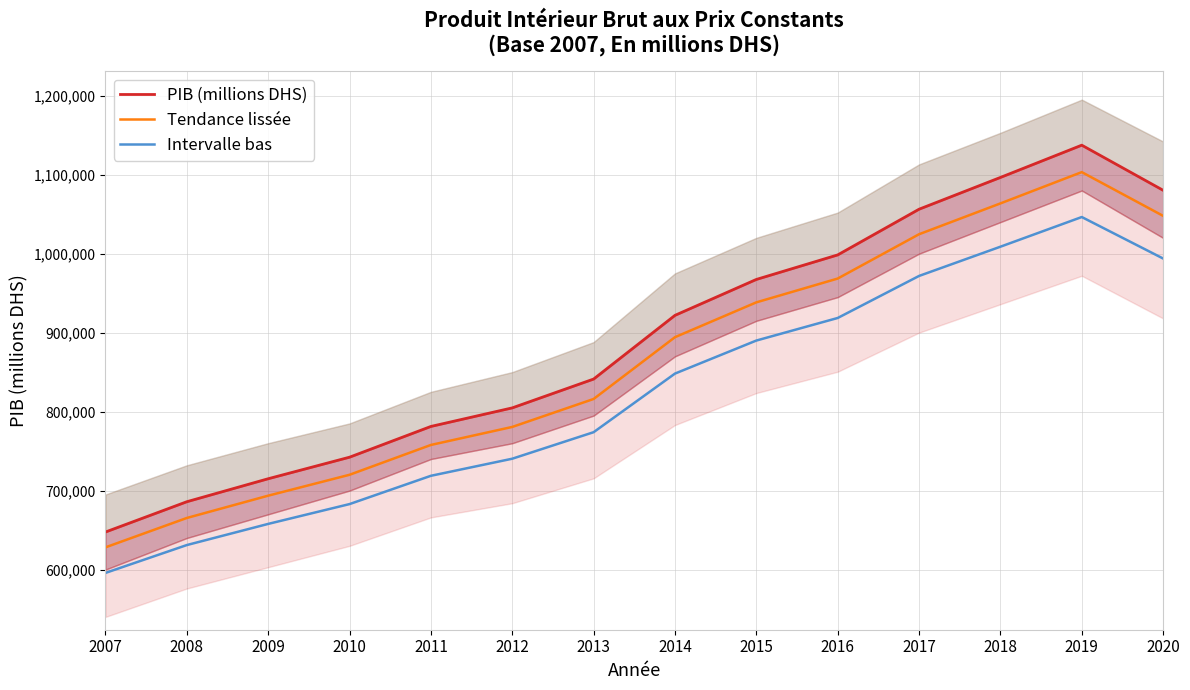

How many data points does each series have?

14